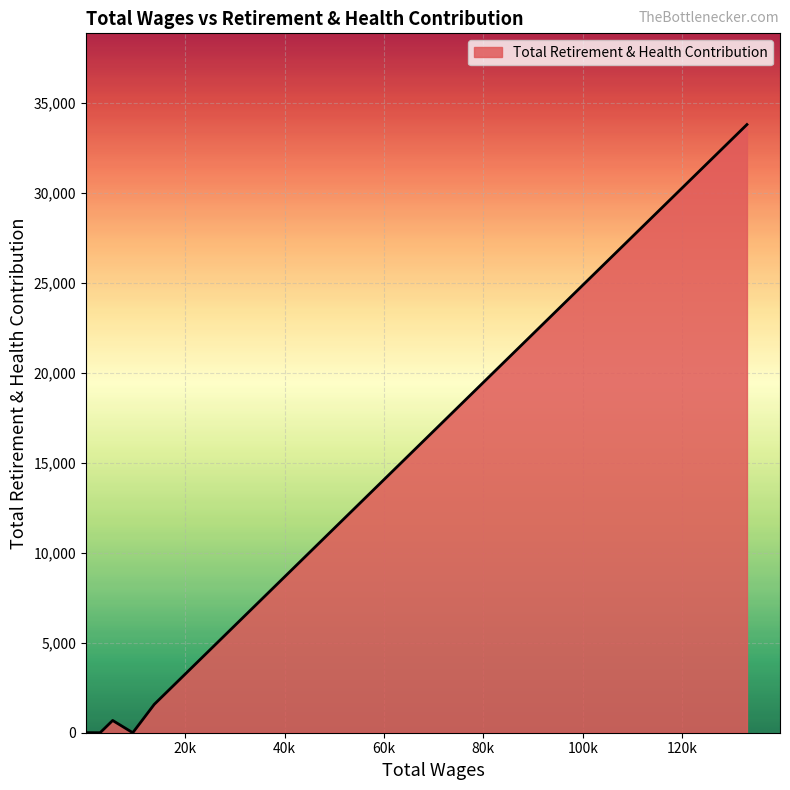

What is the sum of all values?

36047